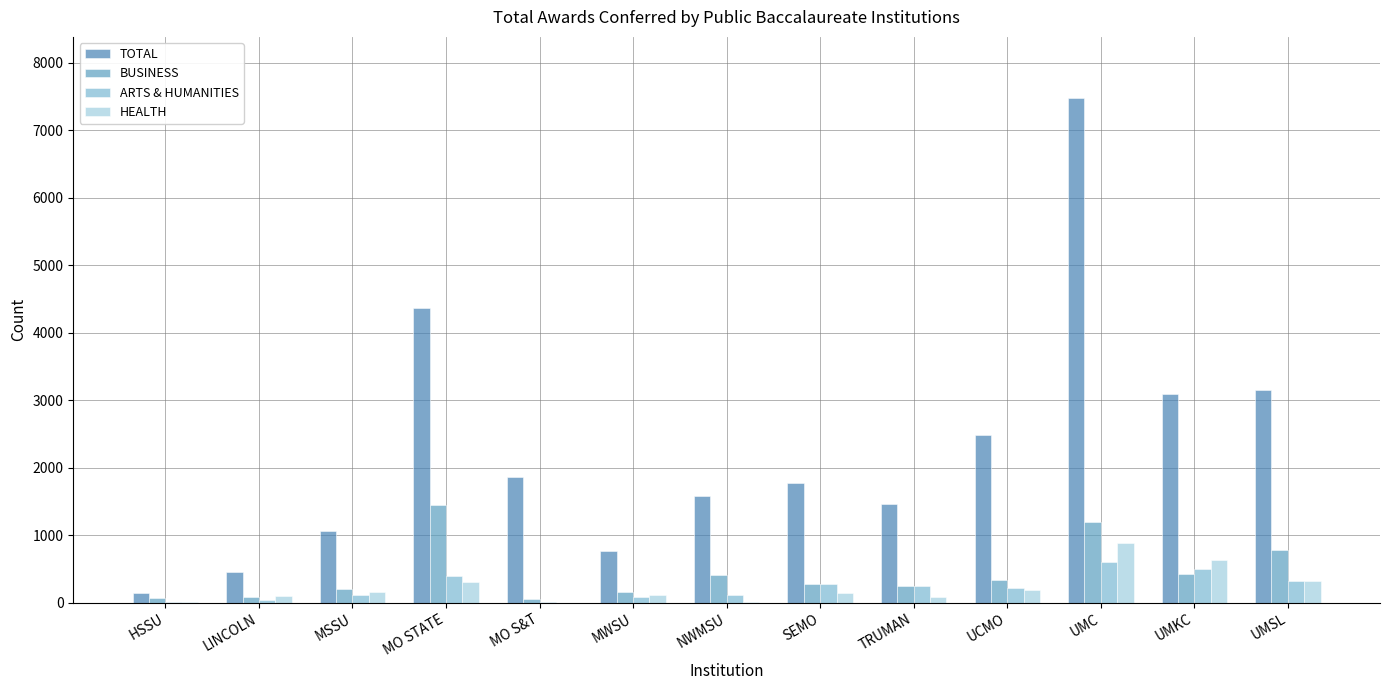

What is the sum of all TOTAL values?

29658